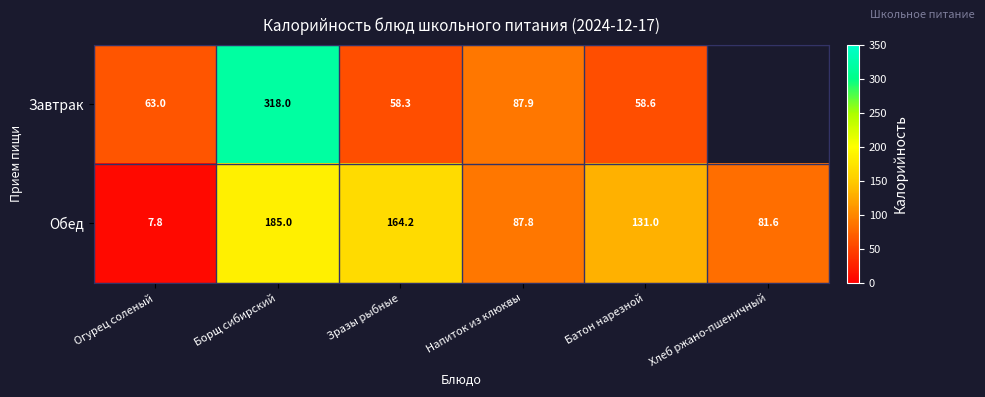

The Обед series shows 164.2 at Зразы рыбные. True or false?

True